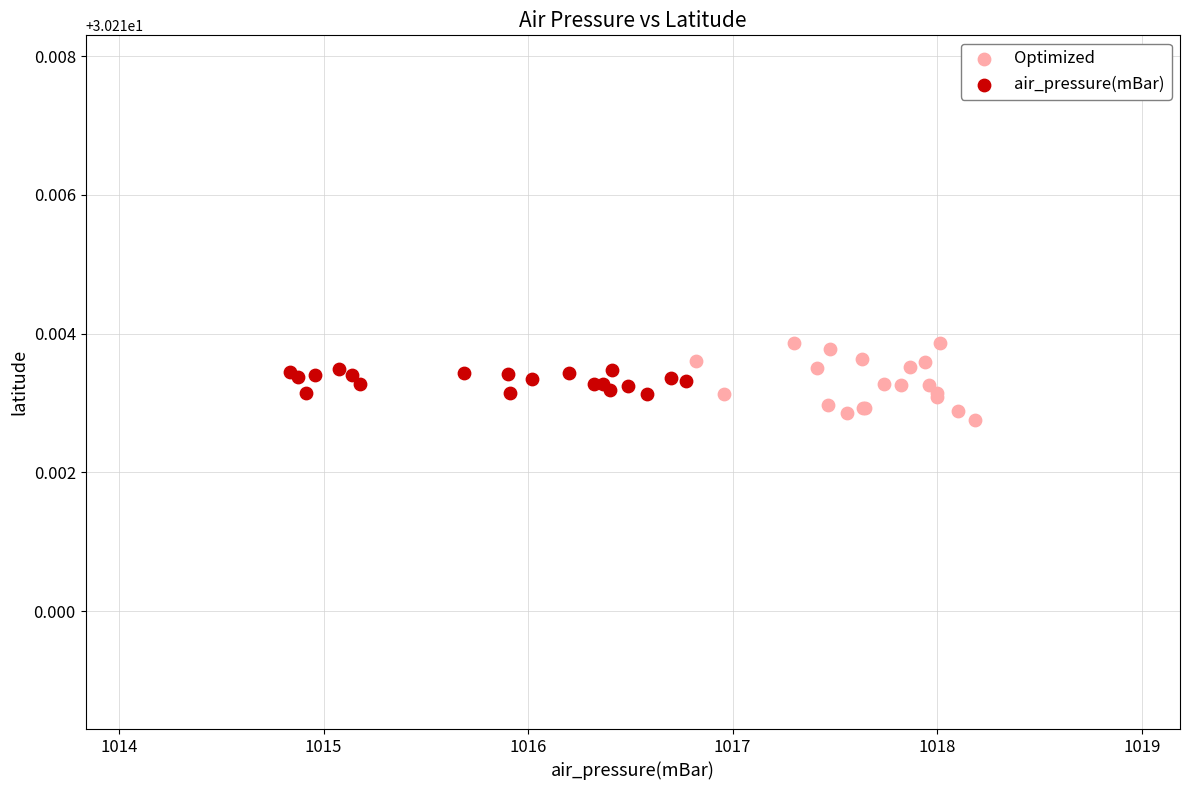

Which series has the largest Y range (max minus min)?

Optimized